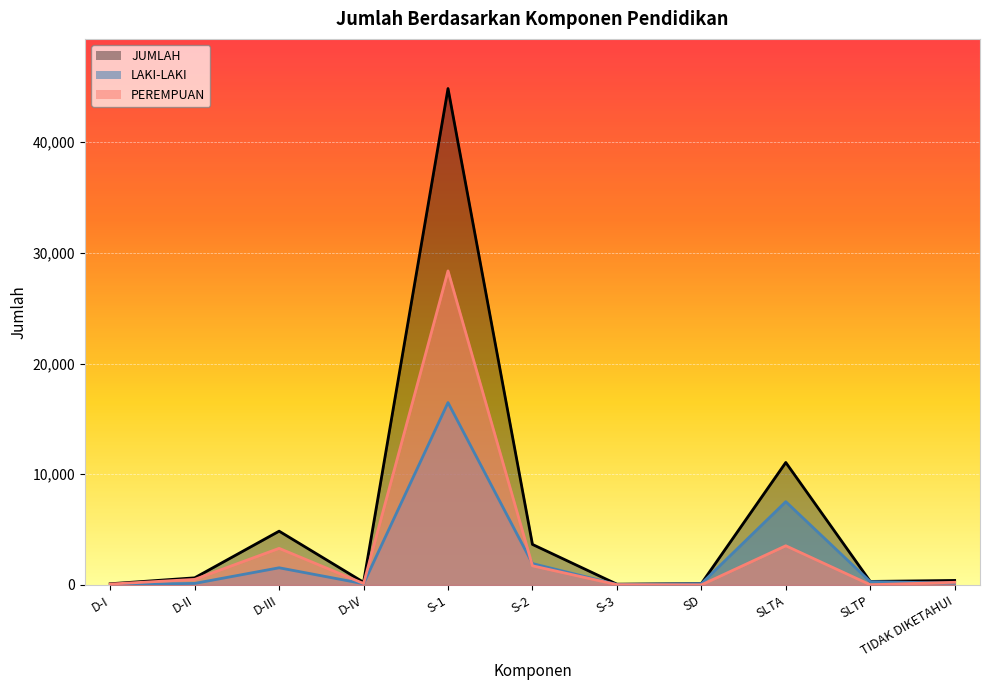

What is the difference between the maximum and minimum values in the LAKI-LAKI series?

16444